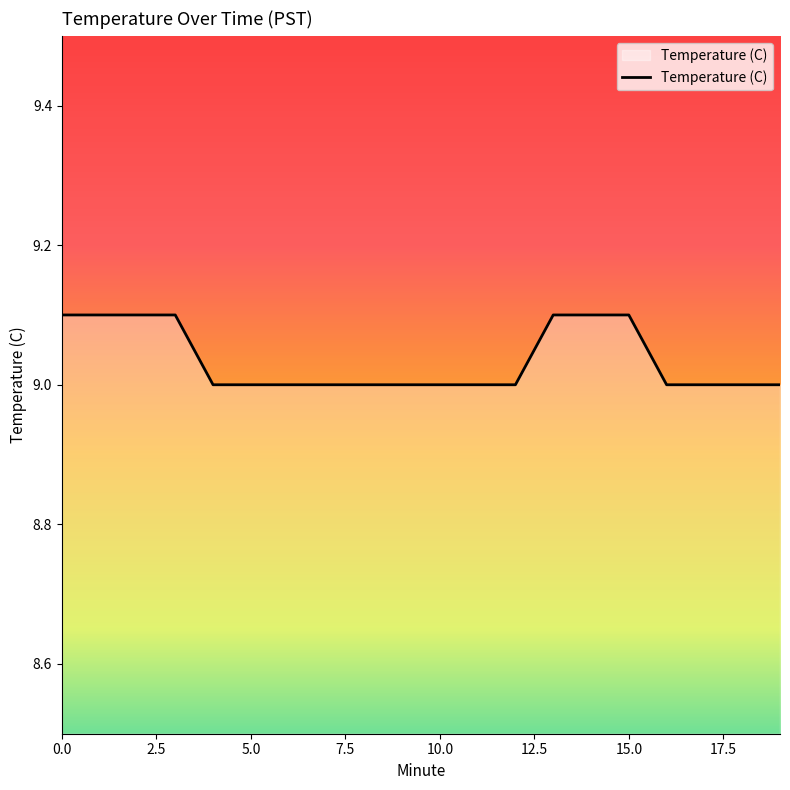

What is the minimum value shown in the chart?

9.0